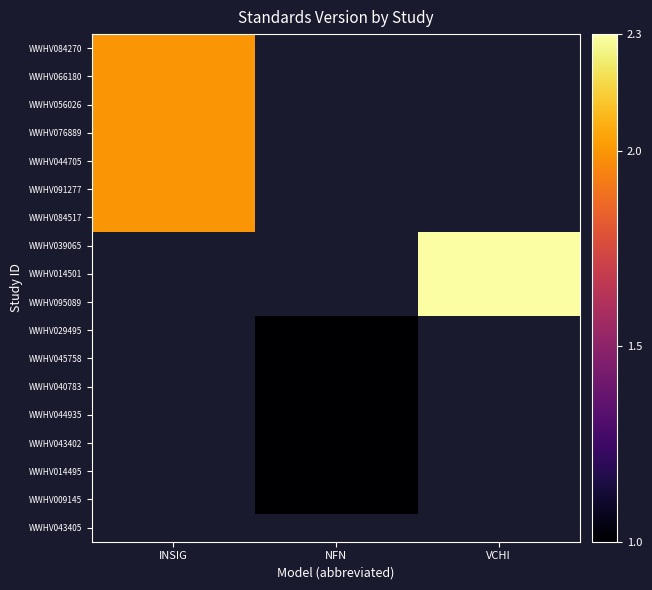

What is the greatest value displayed?

2.3